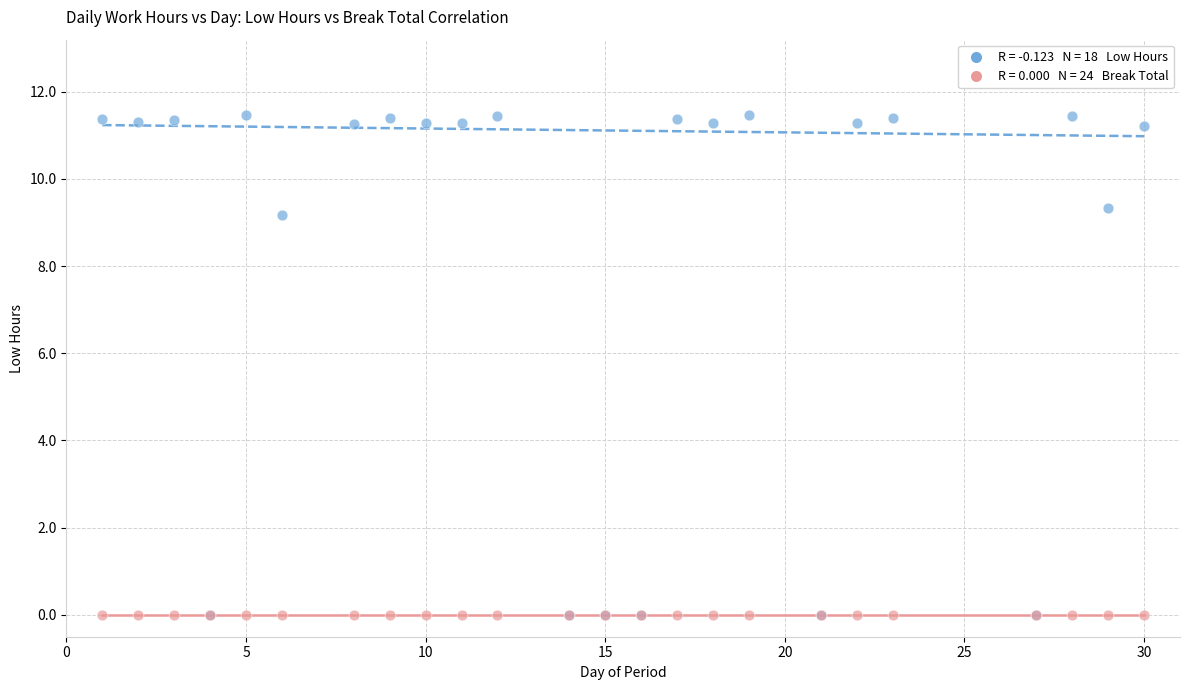

Across all series, what Y value is closest to 5?

9.2